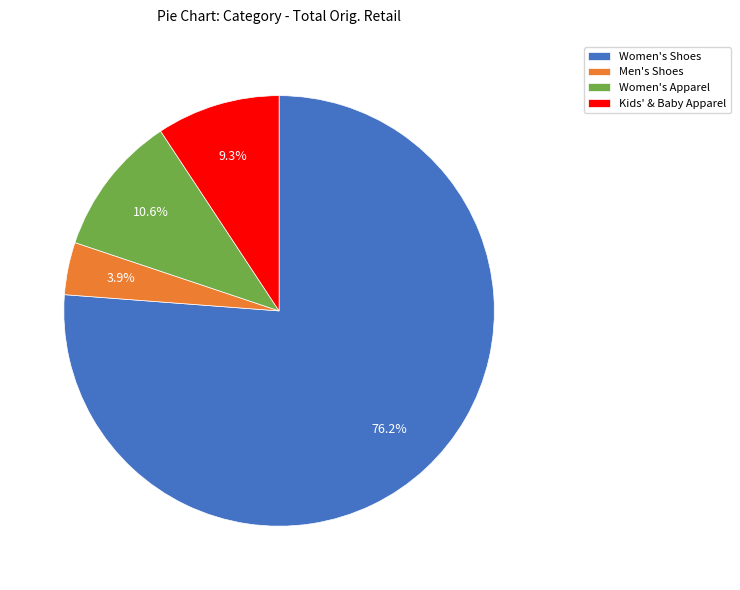

Which slice represents more than half of the pie?

Women's Shoes